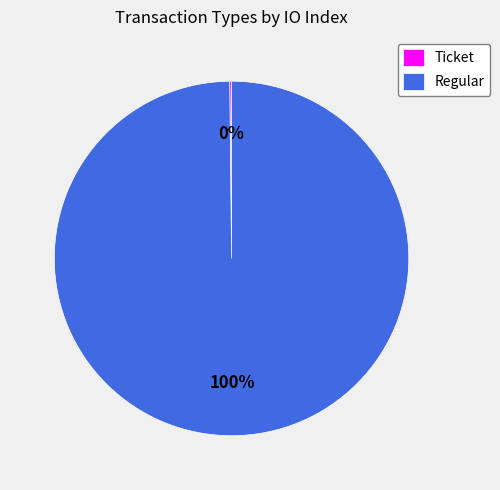

Which slice represents more than half of the pie?

Regular